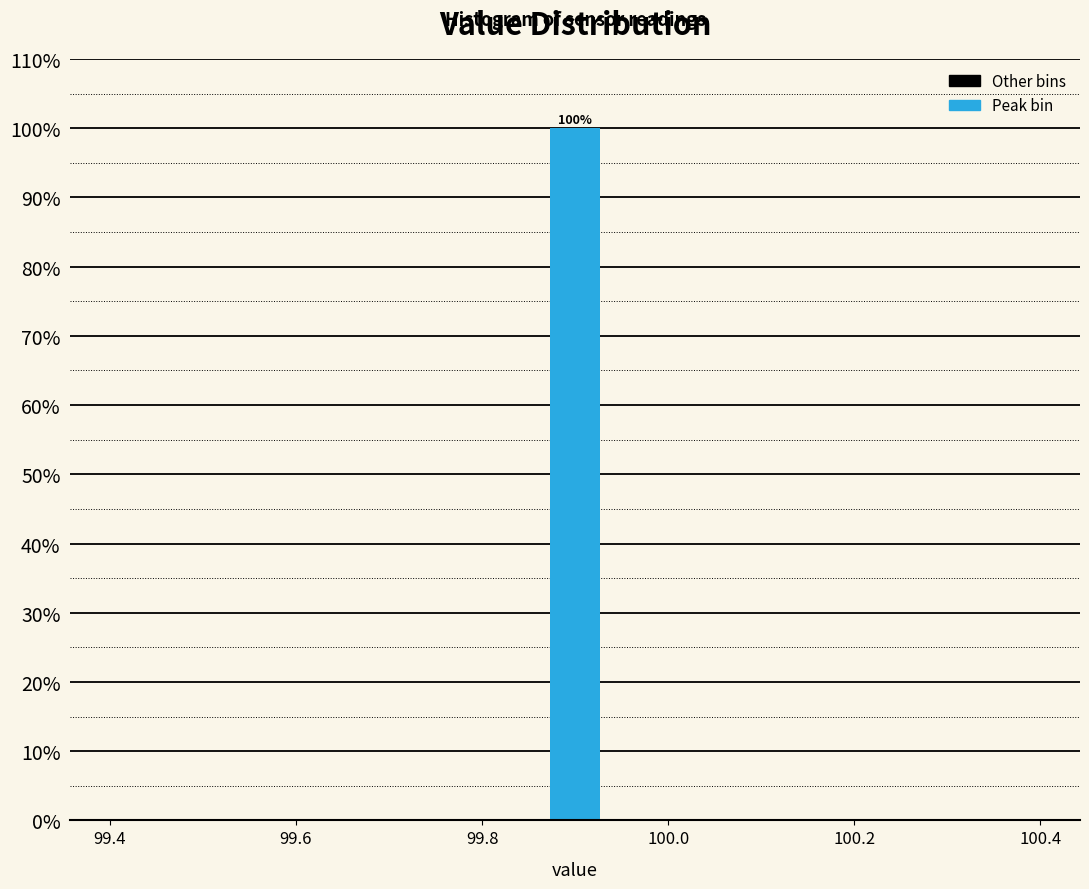

Around what value on the x-axis is the tallest bar? Give the approximate position of its centre, as read against the axis.

99.90